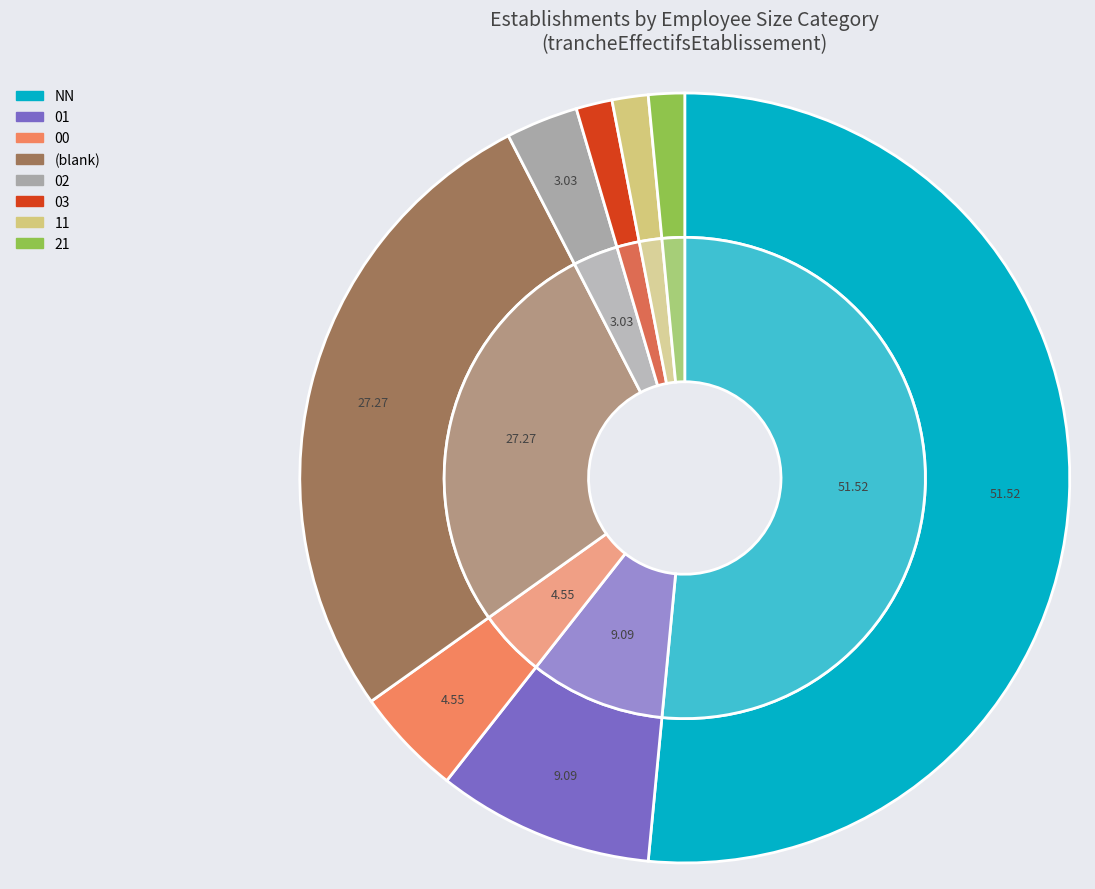

Which slice is the largest?

NN